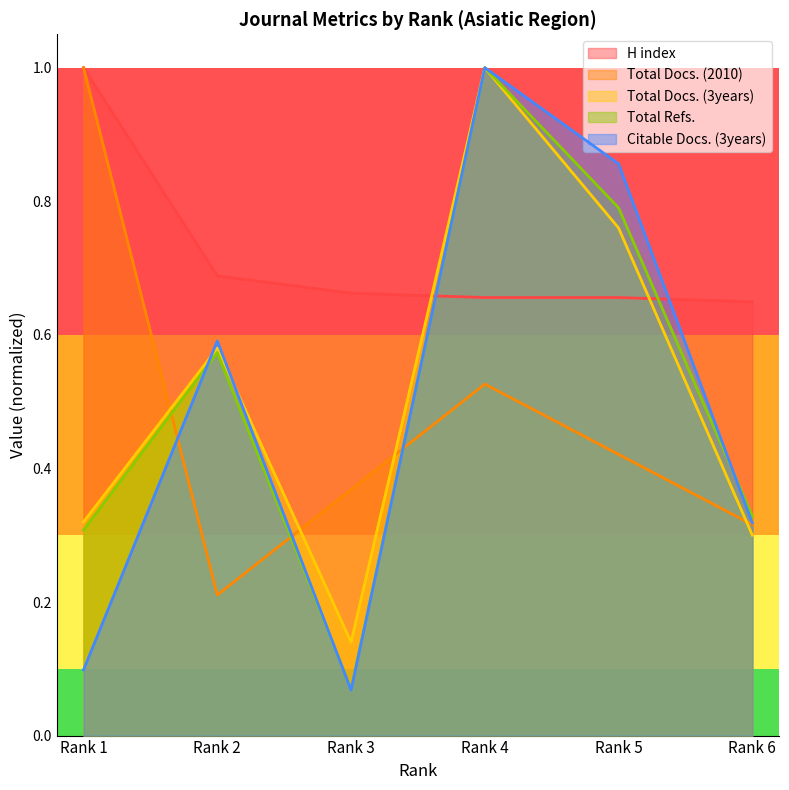

Is the value of Citable Docs. (3years) at Rank 5 greater than the value of Total Docs. (3years) at Rank 3?

Yes